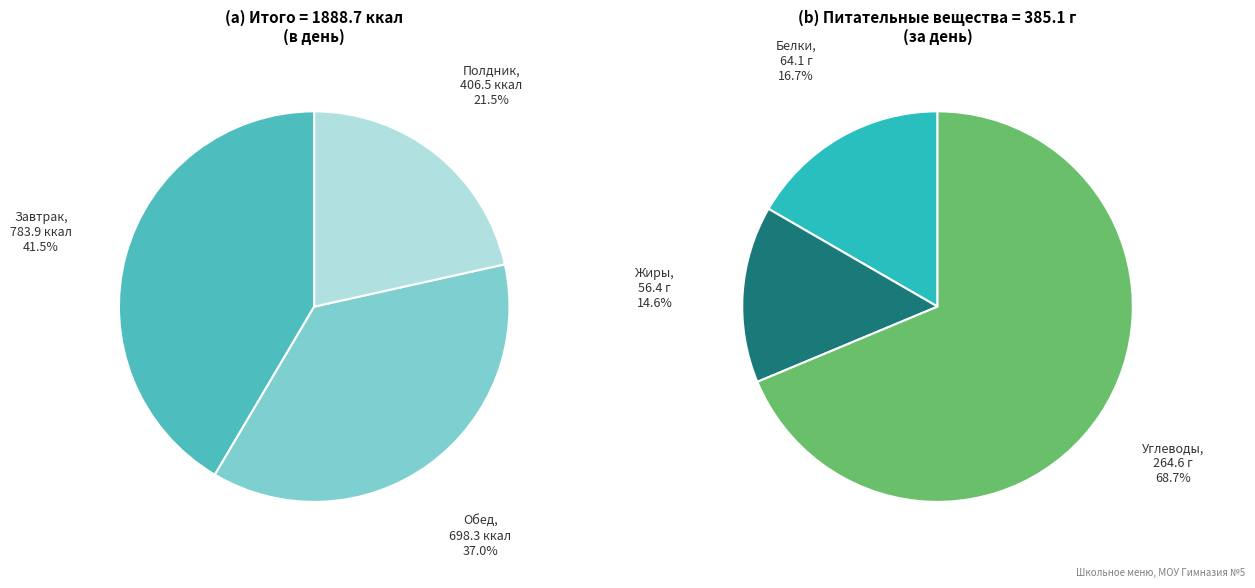

What is the change in value from Обед to Полдник?

-291.8